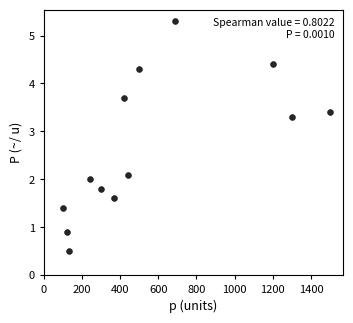

What is the range of X values (max minus min)?

1400.0